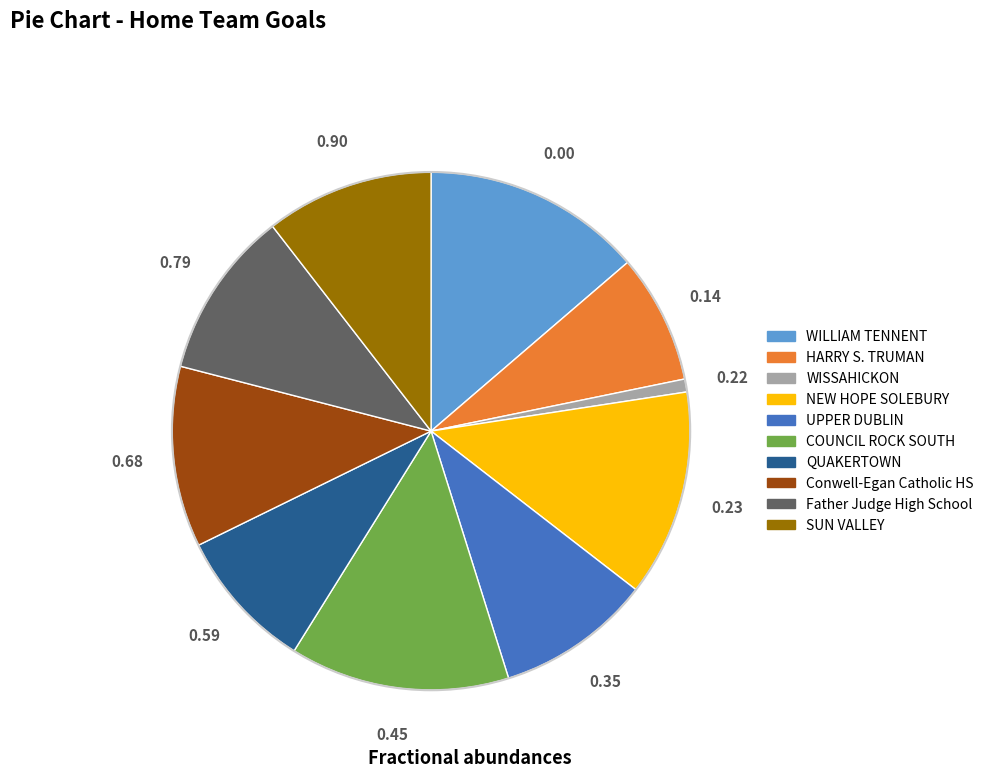

Between Conwell-Egan Catholic HS and COUNCIL ROCK SOUTH, which is larger?

COUNCIL ROCK SOUTH